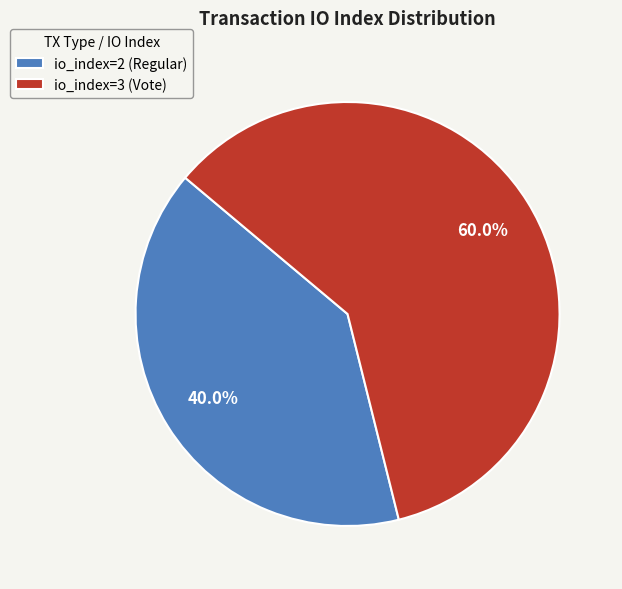

Which has a higher value, io_index=3 (Vote) or io_index=2 (Regular)?

io_index=3 (Vote)